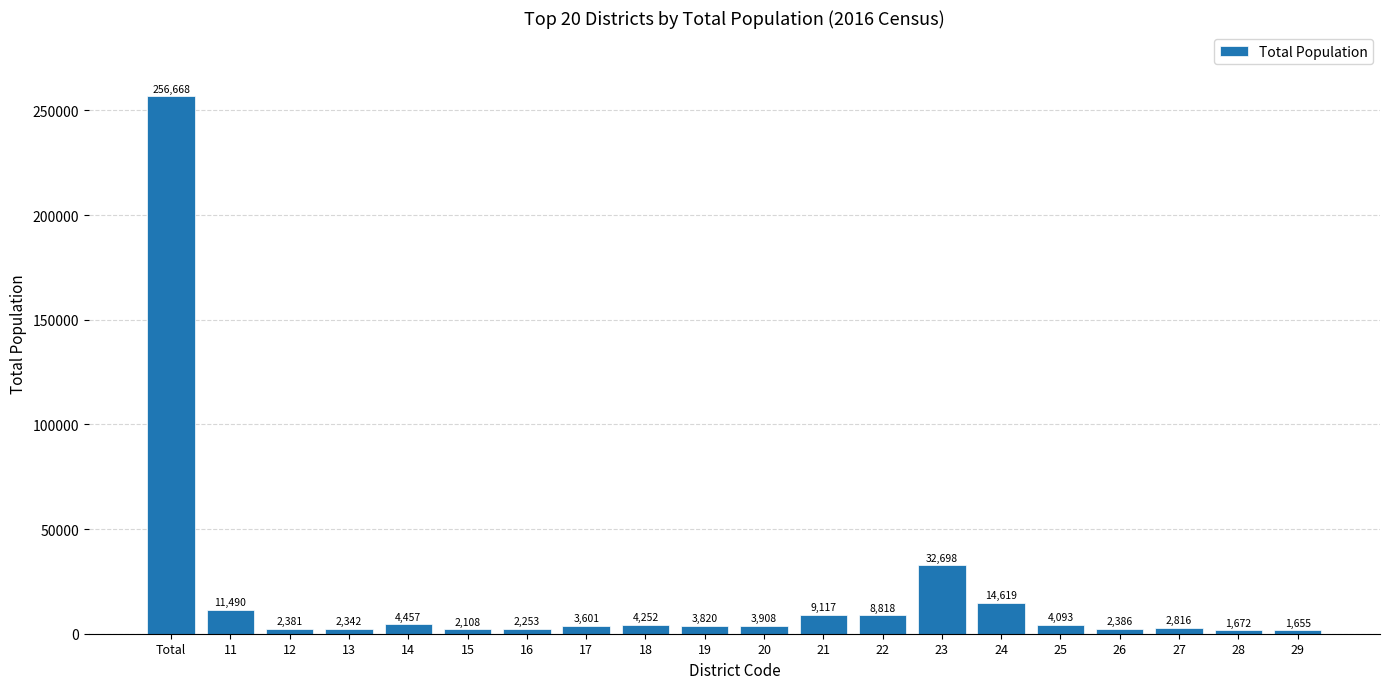

Rank the categories by value from highest to lowest.

Total, 23, 24, 11, 21, 22, 14, 18, 25, 20, 19, 17, 27, 26, 12, 13, 16, 15, 28, 29